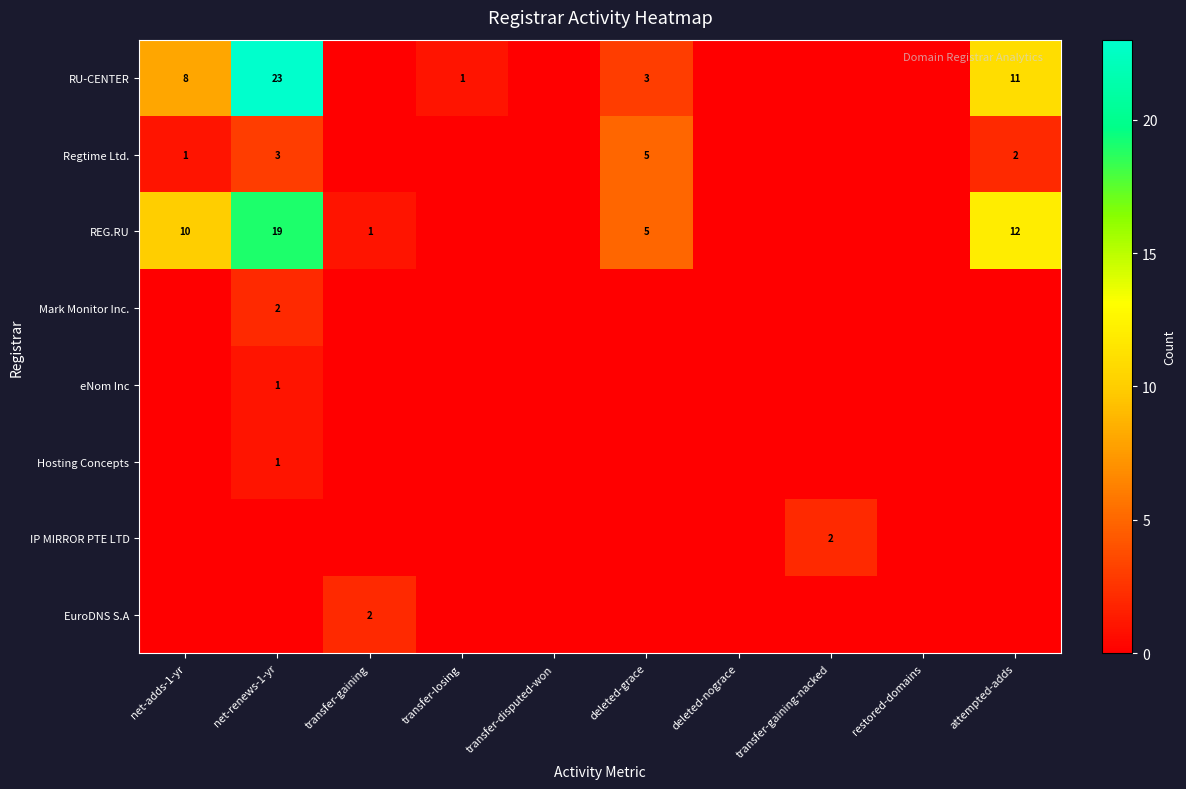

What is the difference between the highest and lowest values at transfer-gaining?

2